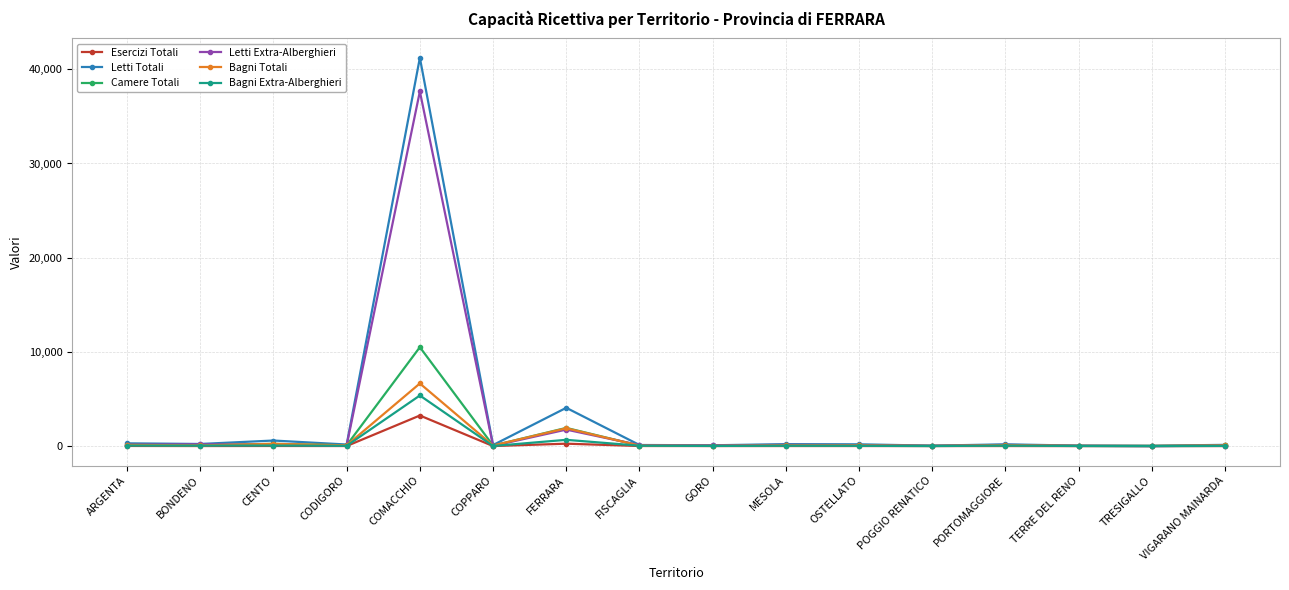

What is the label of the 10th point from the right?

FERRARA